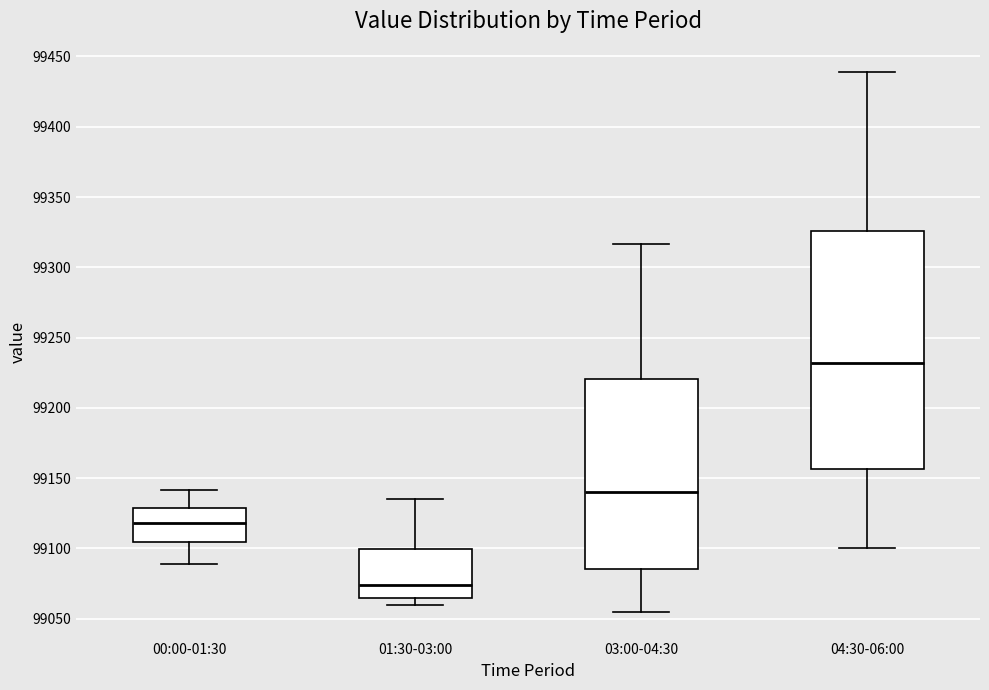

Which box's median line is the highest?

04:30-06:00